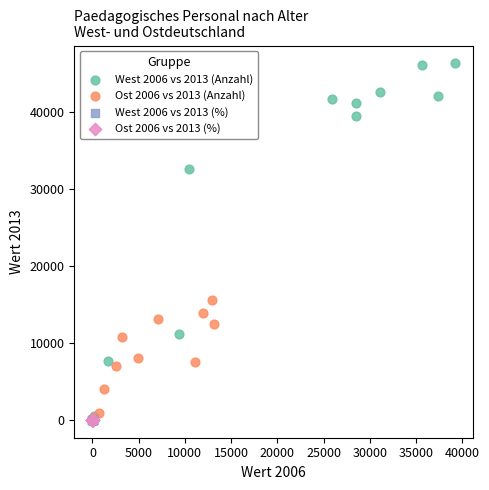

Which series contains the highest Y value?

West 2006 vs 2013 (Anzahl)